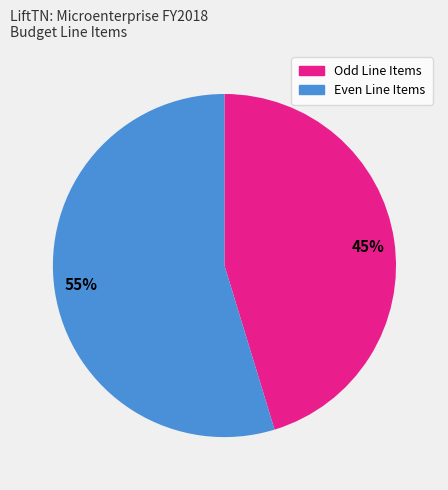

What is the smallest slice in the pie chart?

45%